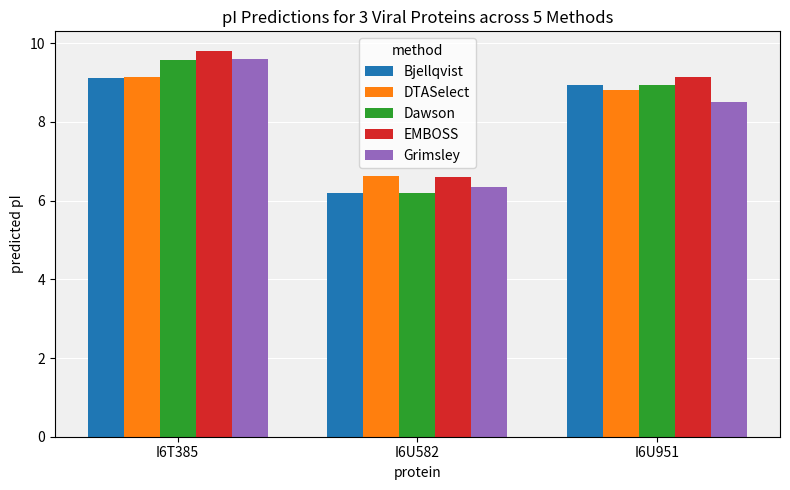

What is the label of the 1st bar from the right?

I6U951